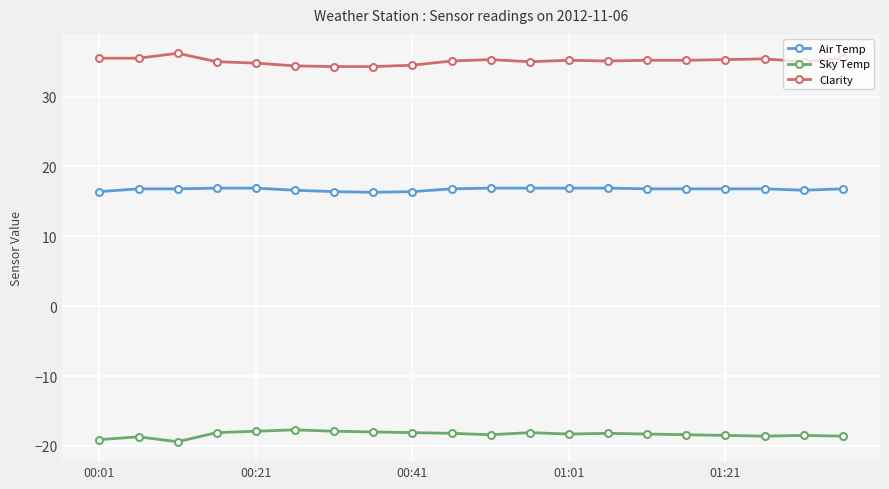

What is the value of the Sky Temp point at the 5th from the left?

-17.9